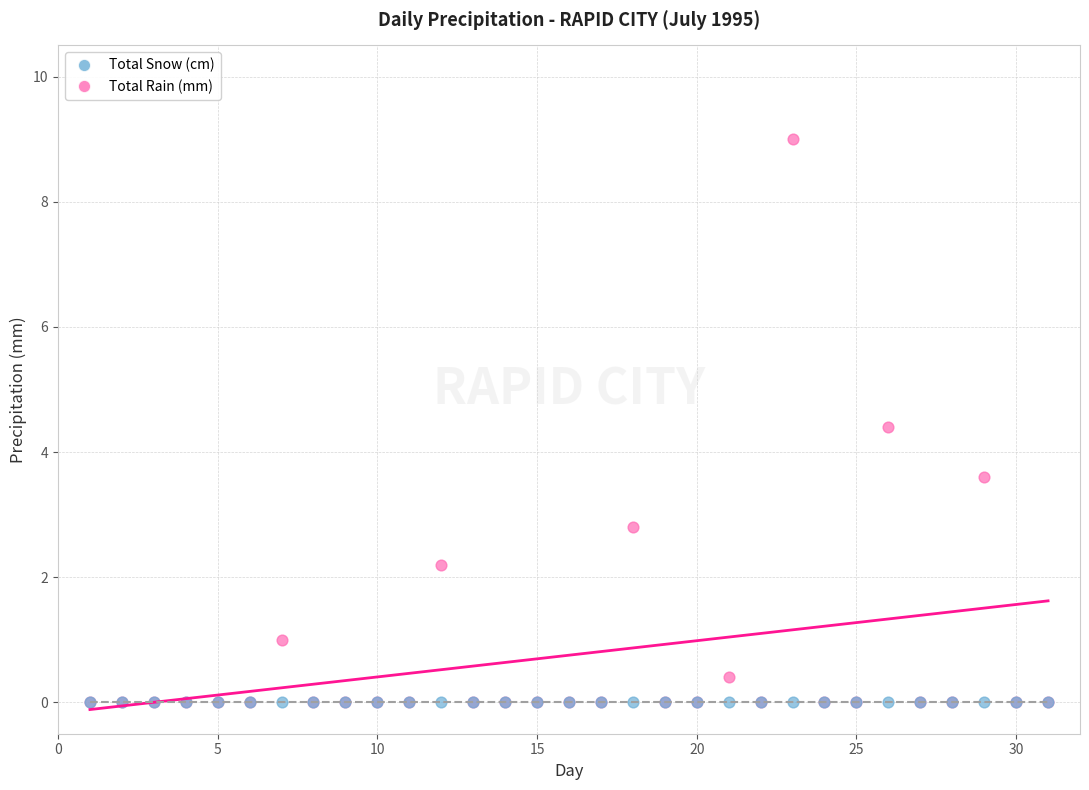

What are all the series names shown in the legend?

Total Snow (cm), Total Rain (mm)